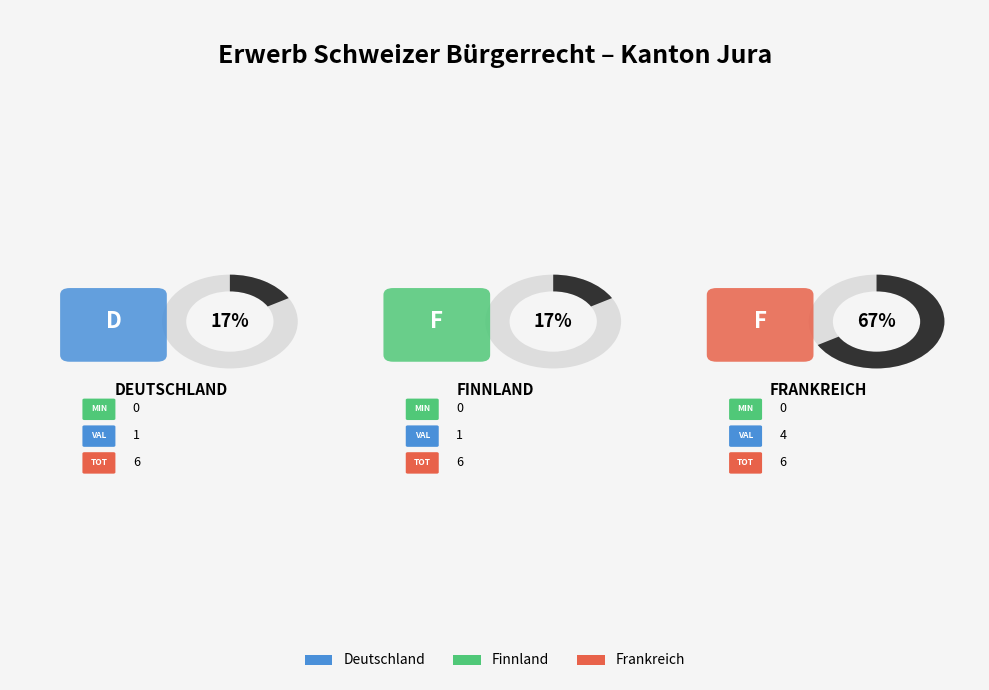

True or false: Deutschland accounts for 17% of the total.

True